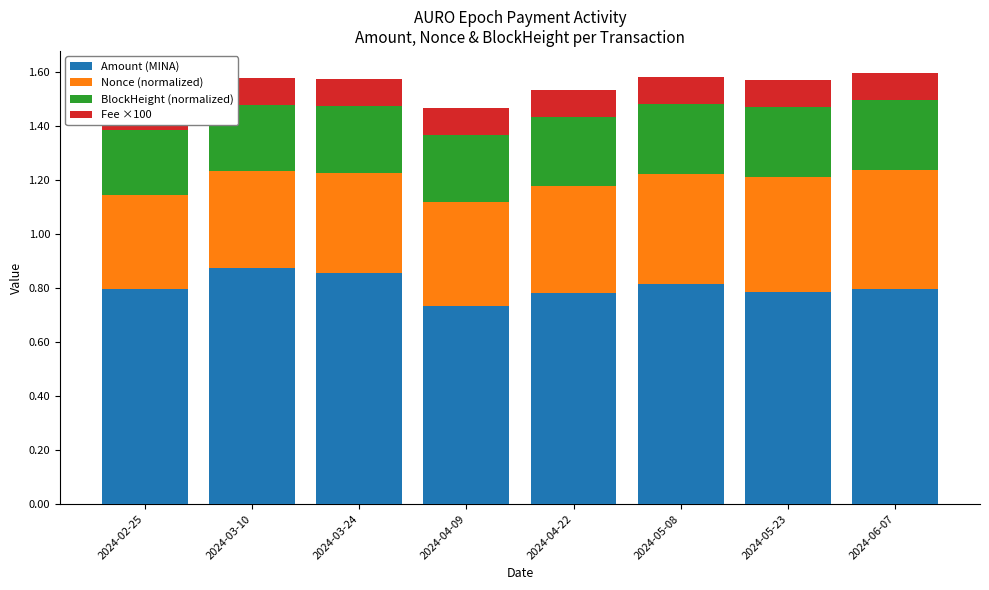

What position from the right is 2024-05-08?

3